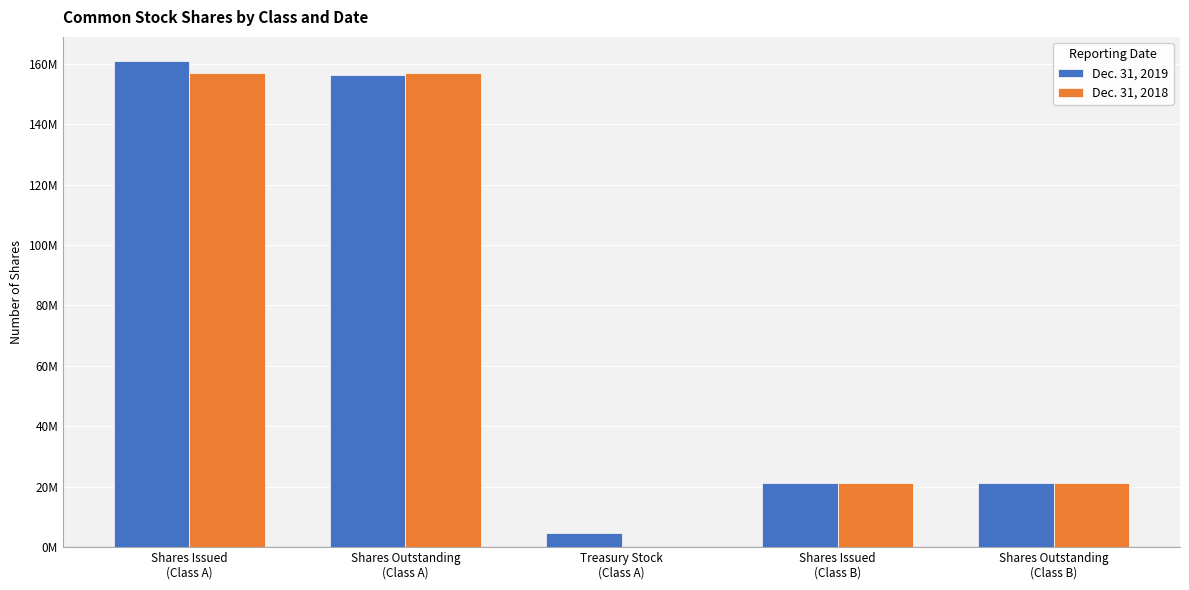

The value of Dec. 31, 2018 at Shares Outstanding
(Class A) is 272283862. True or false?

False